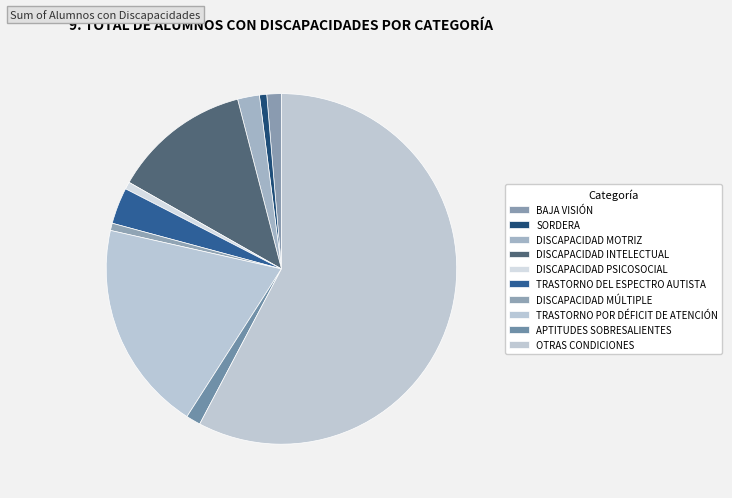

What percentage is NOT represented by DISCAPACIDAD INTELECTUAL?

87.2%